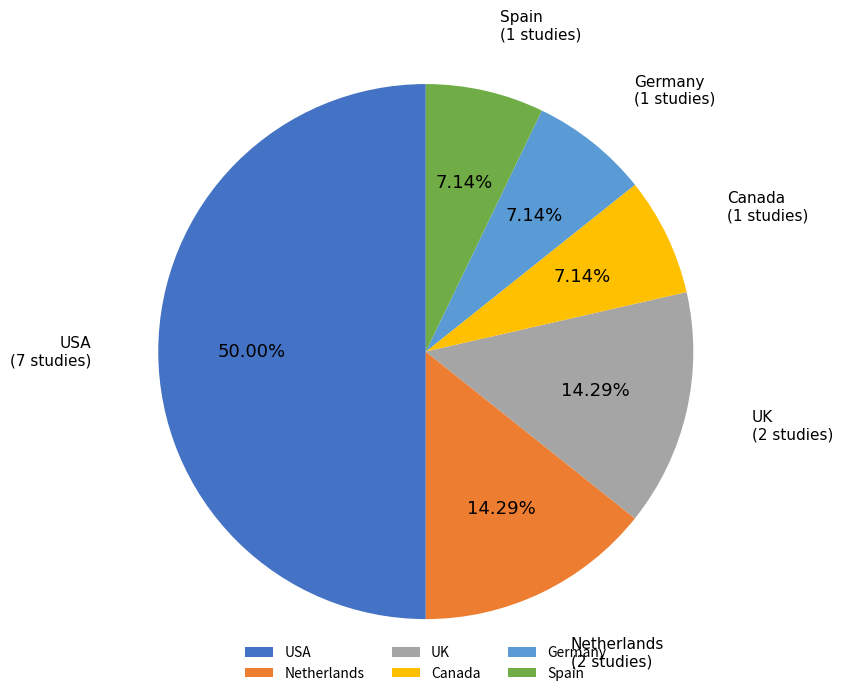

Which category has the biggest portion of the pie?

USA